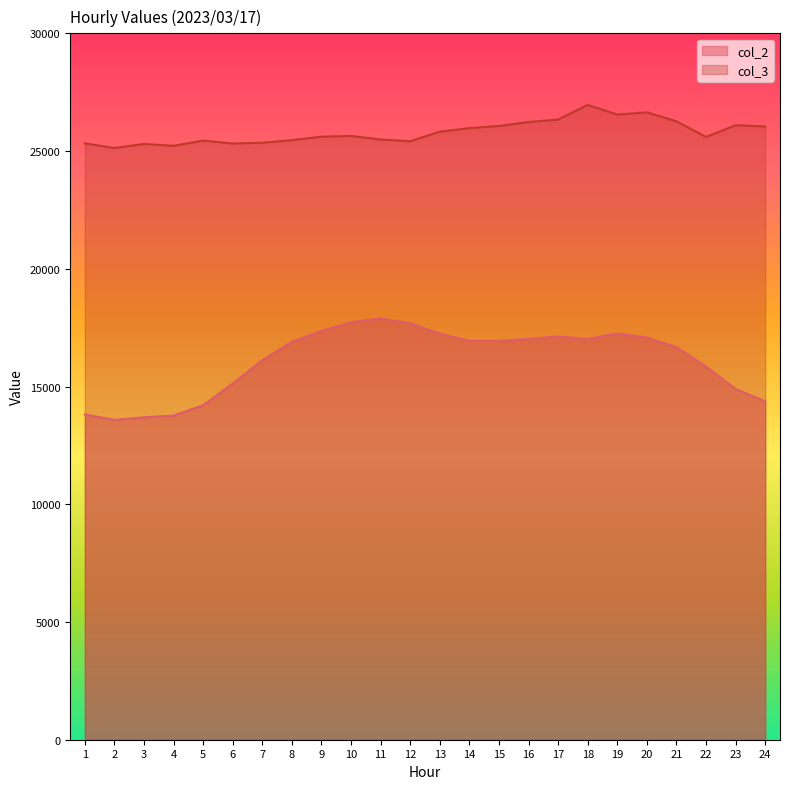

What is the difference between the maximum and minimum values in the col_2 series?

4311